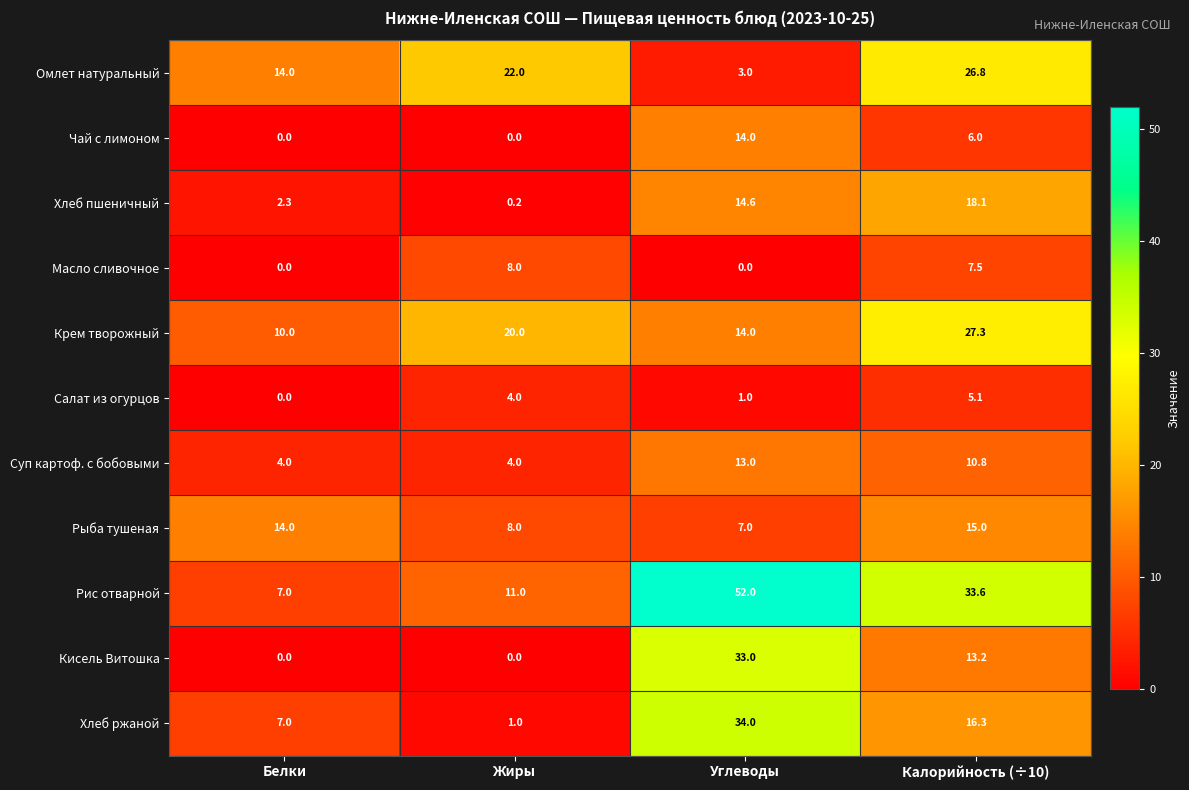

How many values in the Хлеб ржаной series are below 16?

2